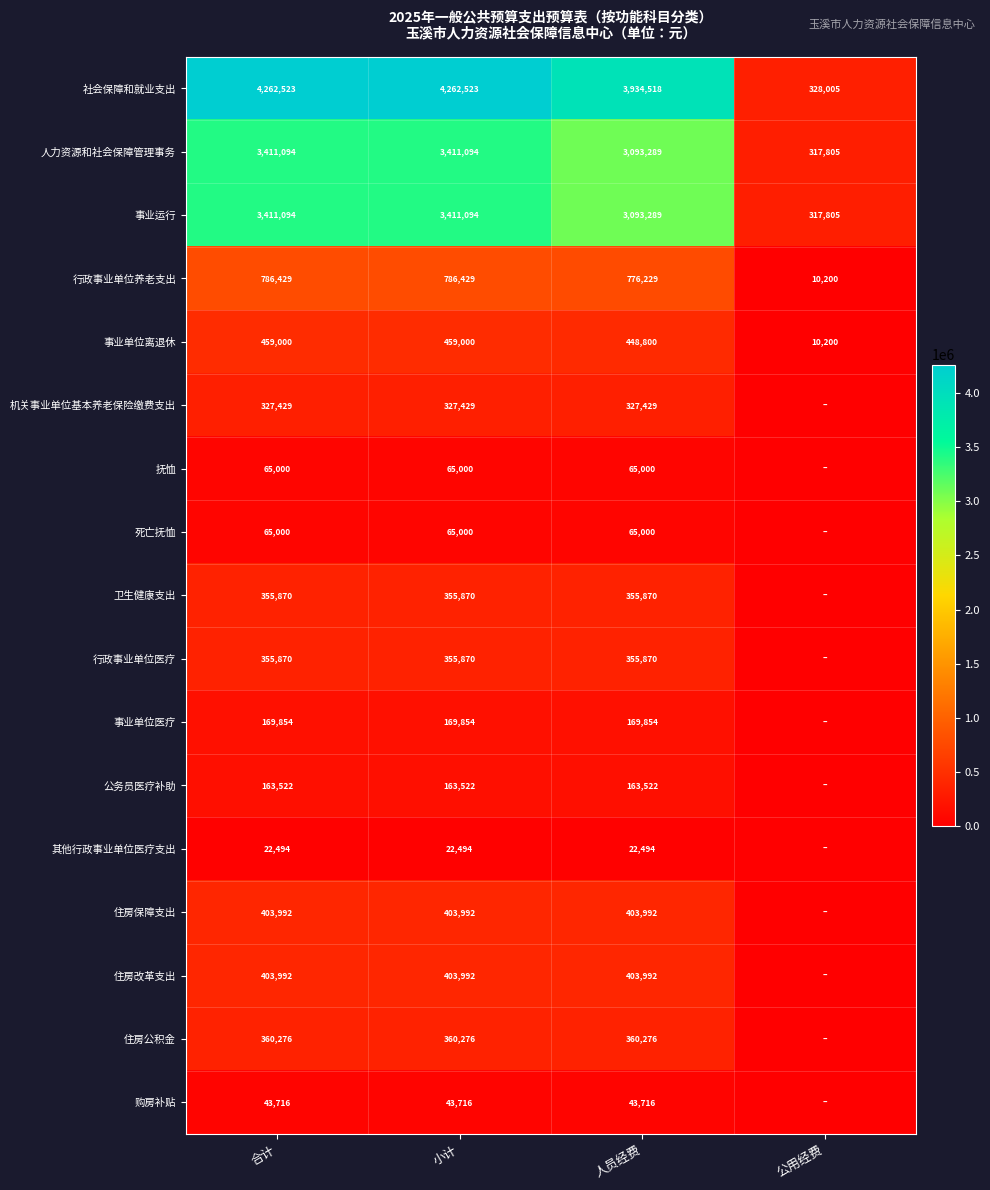

Read the 事业运行 value at 合计, to the nearest 100.

3411100